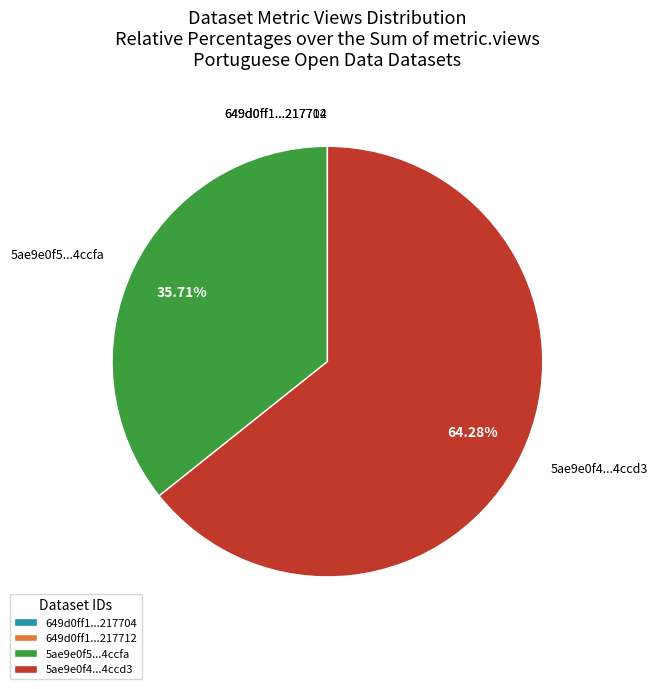

Do 5ae9e0f5...4ccfa and 5ae9e0f4...4ccd3 together represent more than half of the pie?

Yes